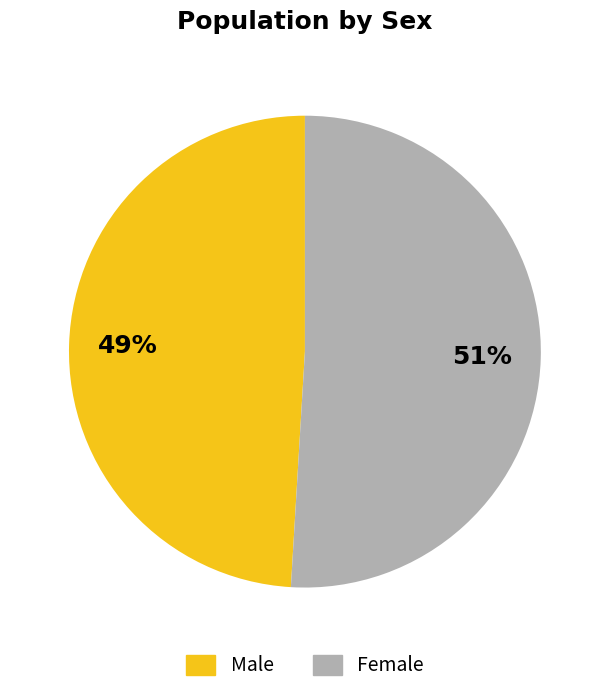

To the nearest percent, what is the average slice percentage?

50%